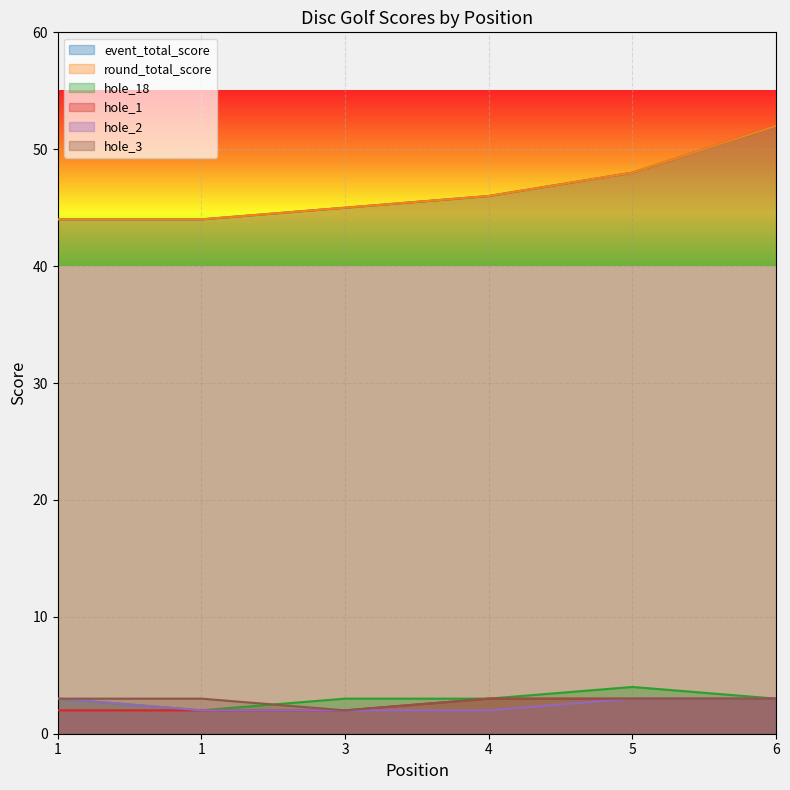

What is the value of the event_total_score point at the 4th from the left?

46